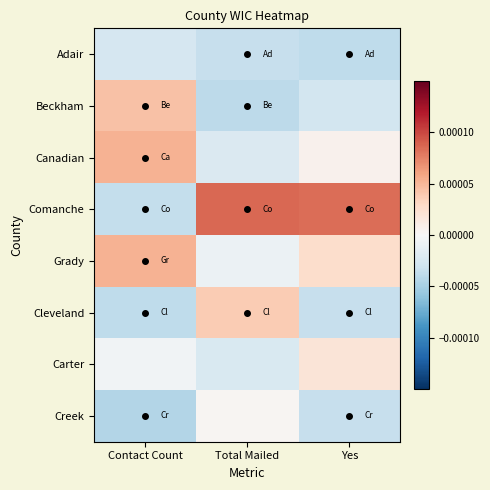

At which category does the chart reach its minimum across all series?

Contact Count